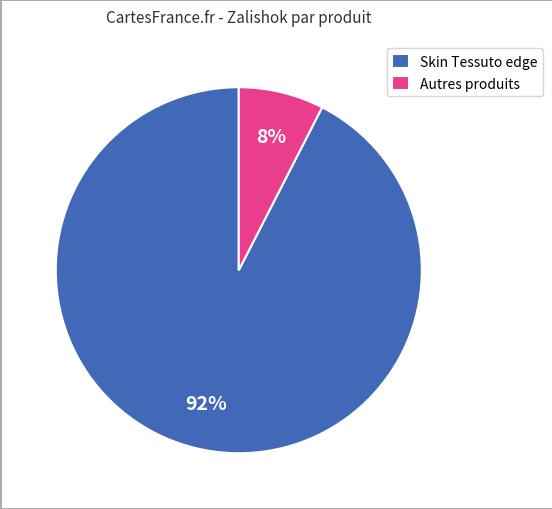

The Autres produits slice represents 2% of the pie. True or false?

False